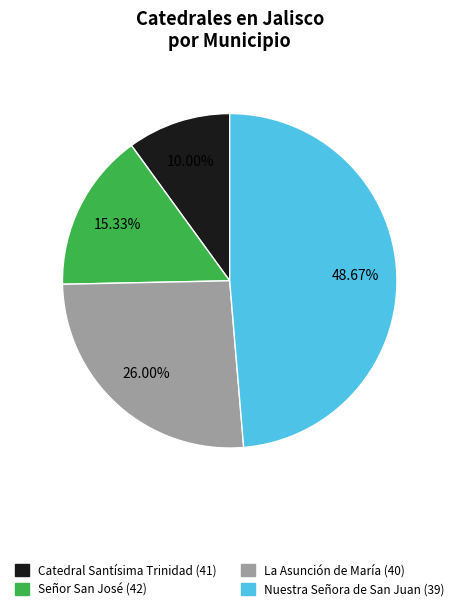

Is it true that Catedral Santísima Trinidad (41) is 10% of the pie?

True